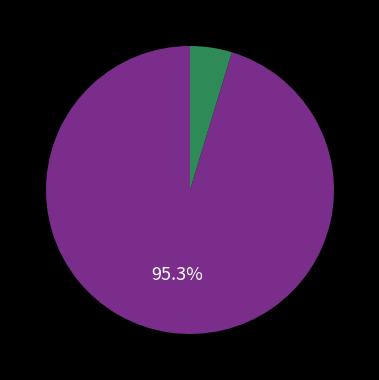

Is there a majority slice in this chart?

Yes